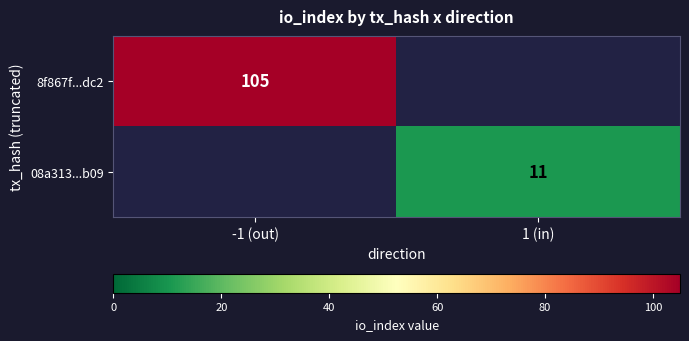

Is it true that 8f867f...dc2 equals 105 at -1 (out)?

True